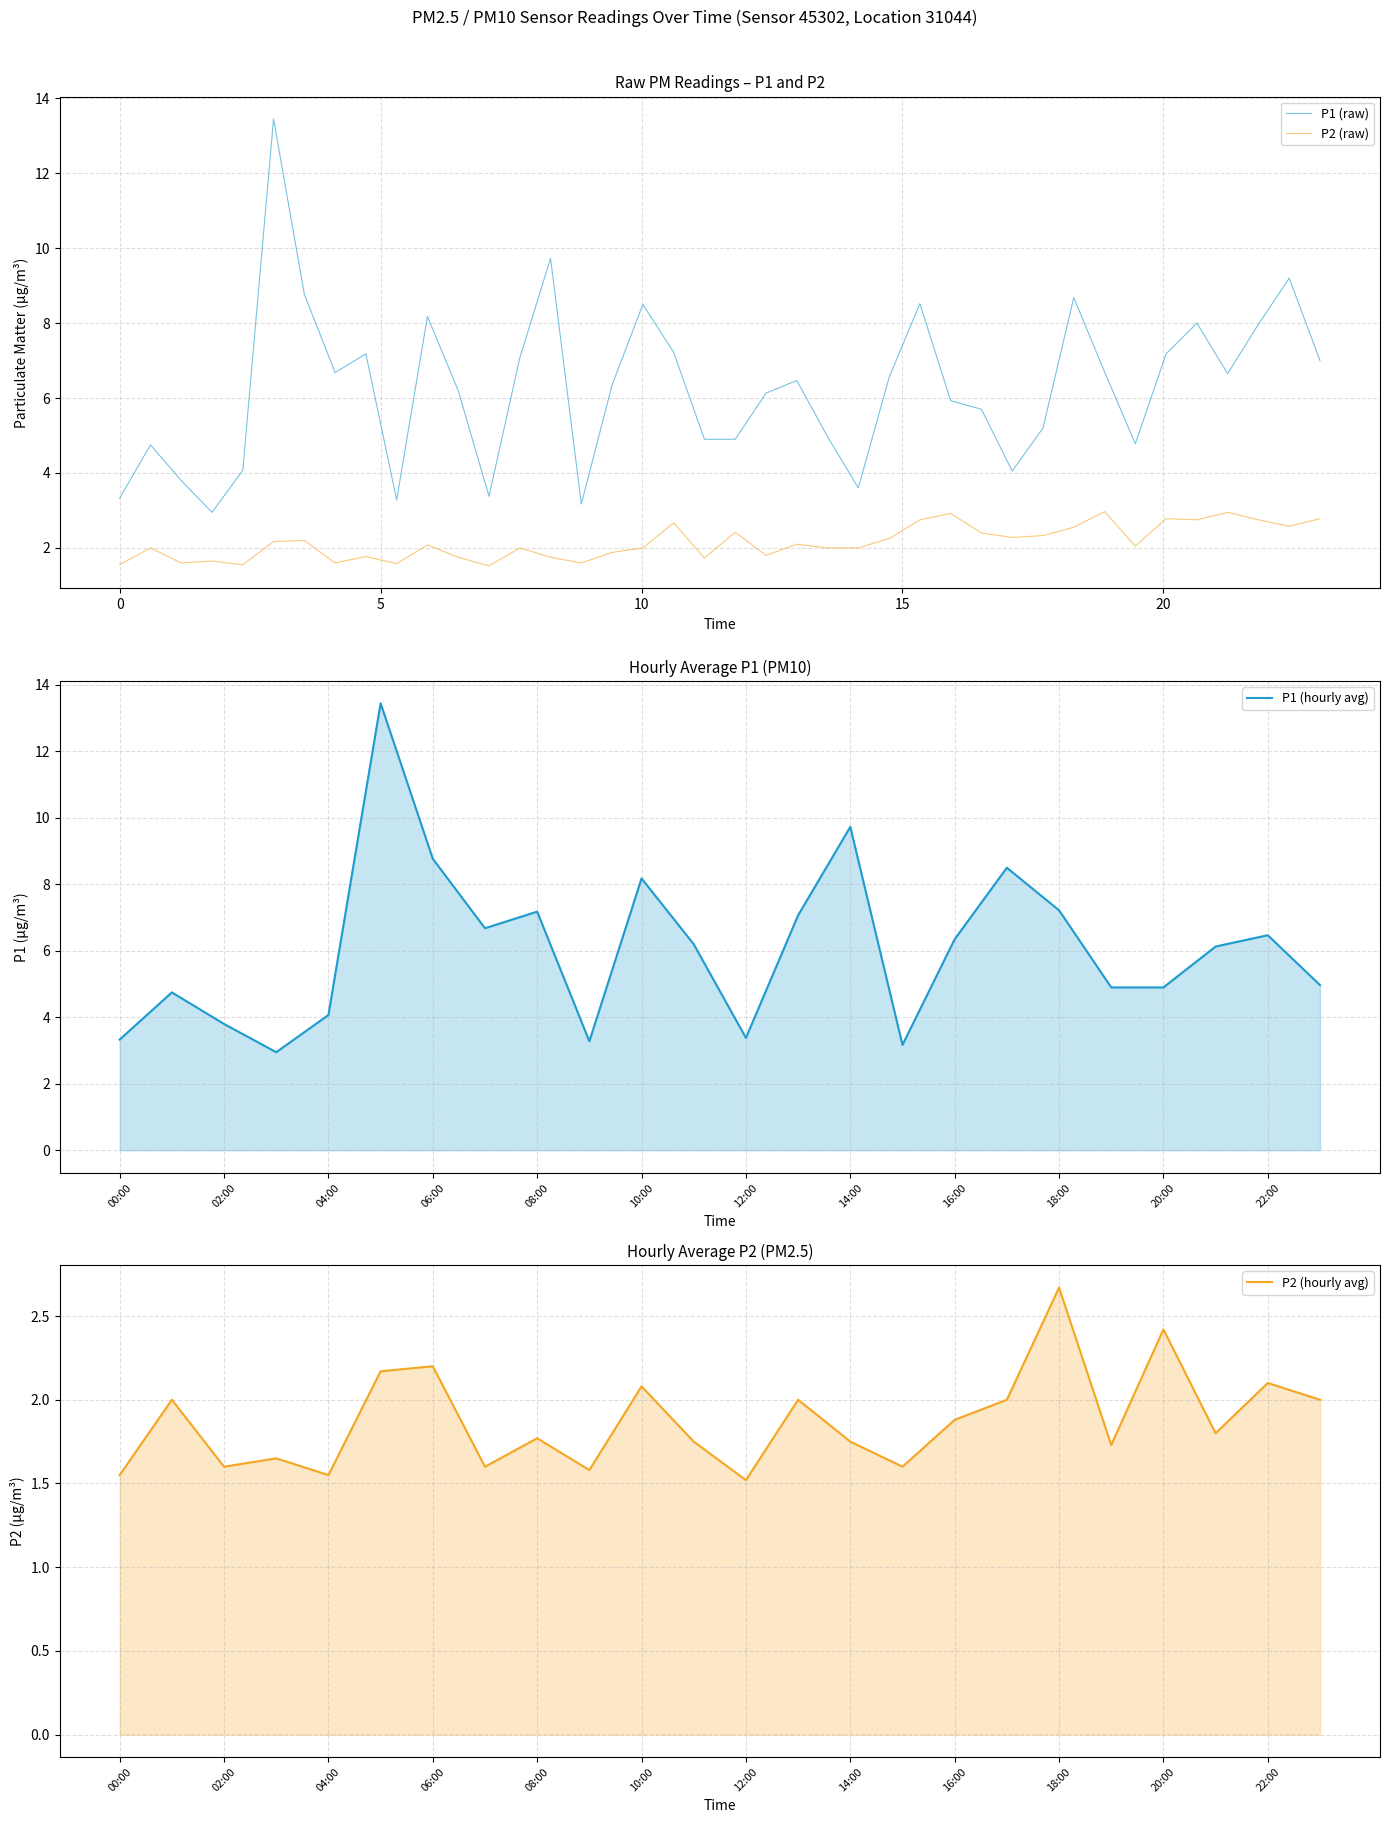

True or false: P1 and P2 cross at least once.

False